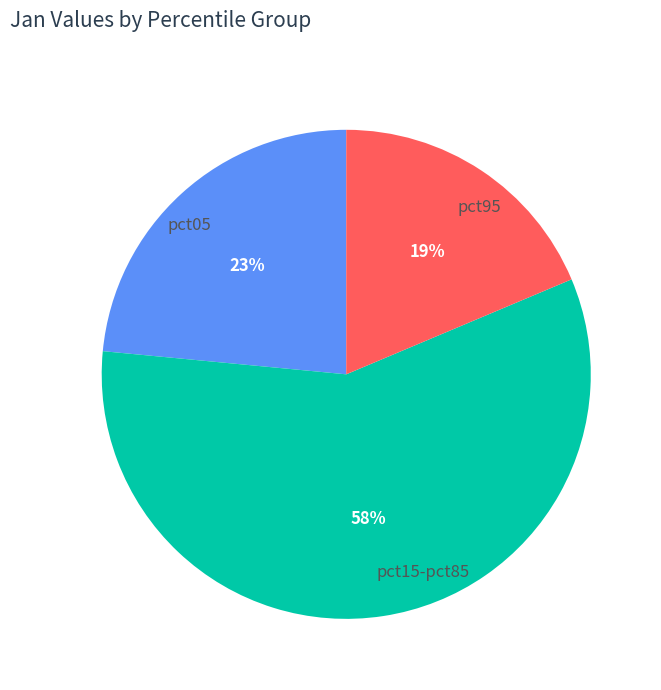

Does pct05 represent more than half of the total?

No